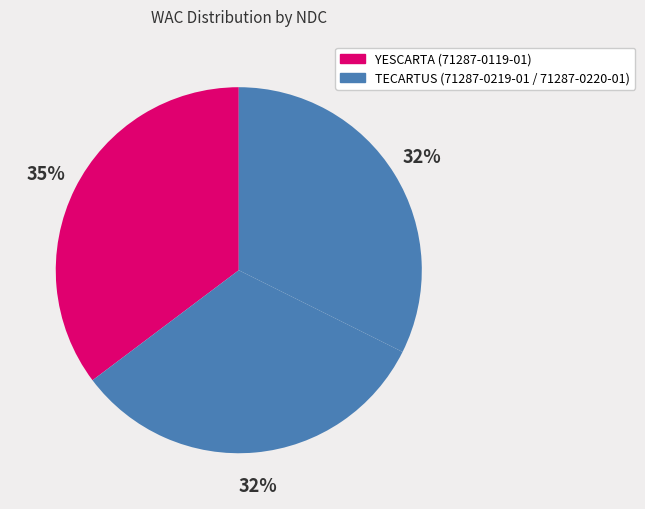

Which slice is the smallest?

71287-0219-01